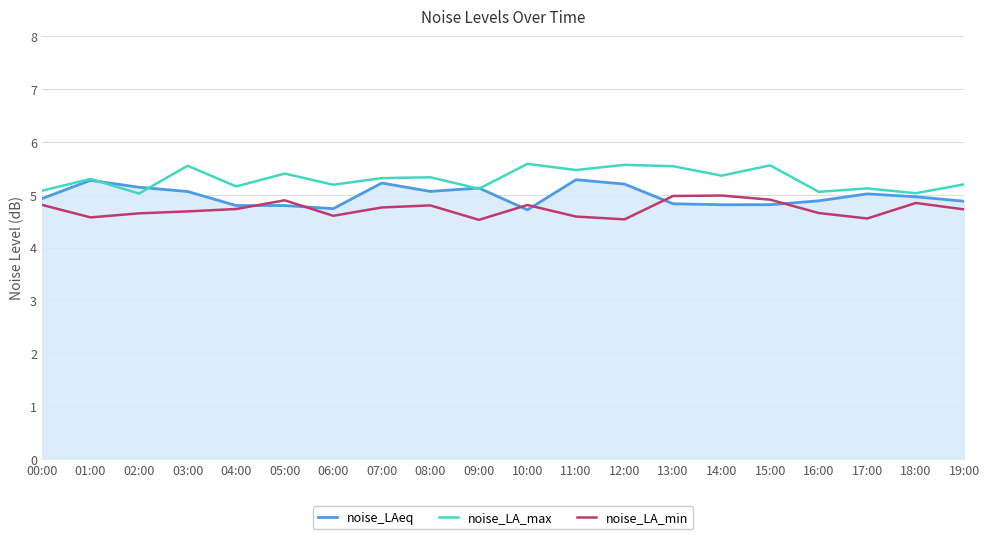

What are all the series names shown in the legend?

noise_LAeq, noise_LA_max, noise_LA_min